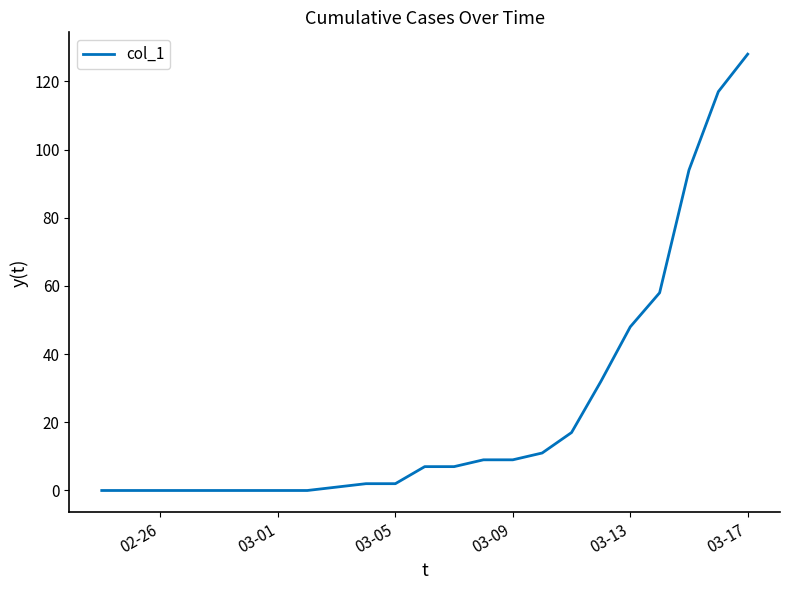

What is the greatest value displayed?

128